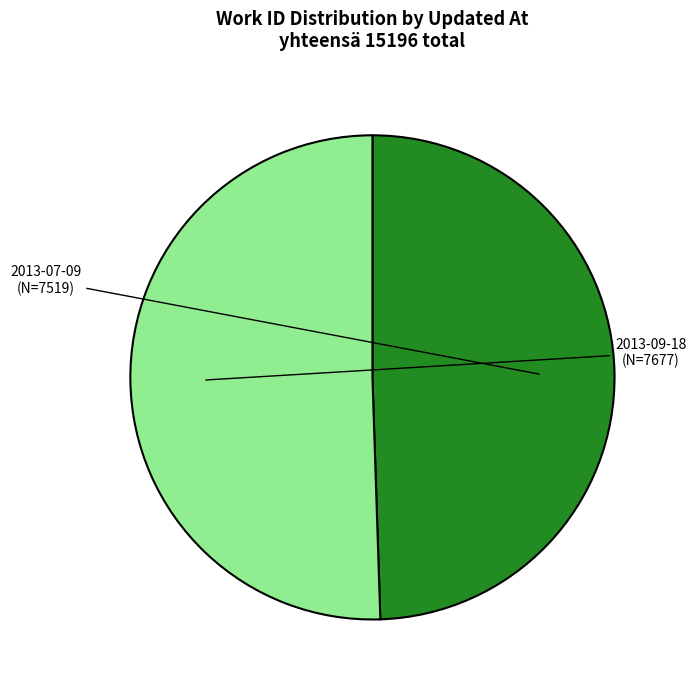

How many segments does this pie chart have?

2